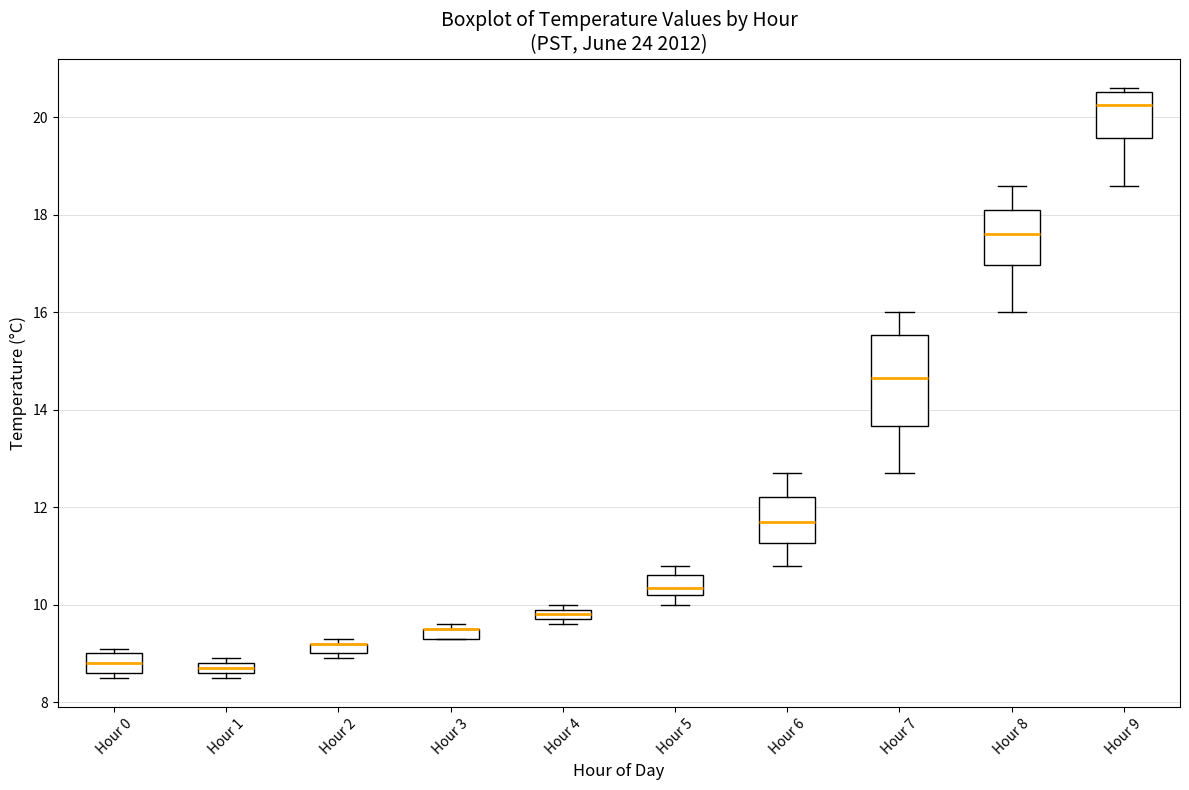

Which box is the tallest, from its lower edge to its upper edge?

Hour 7